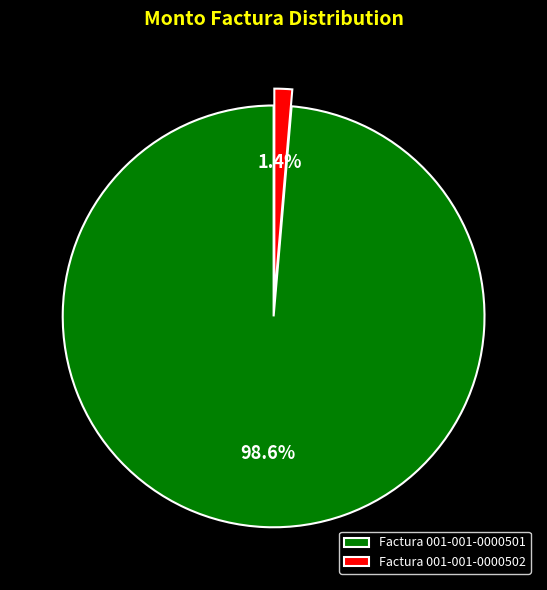

Is there any slice that represents more than half of the pie?

Yes